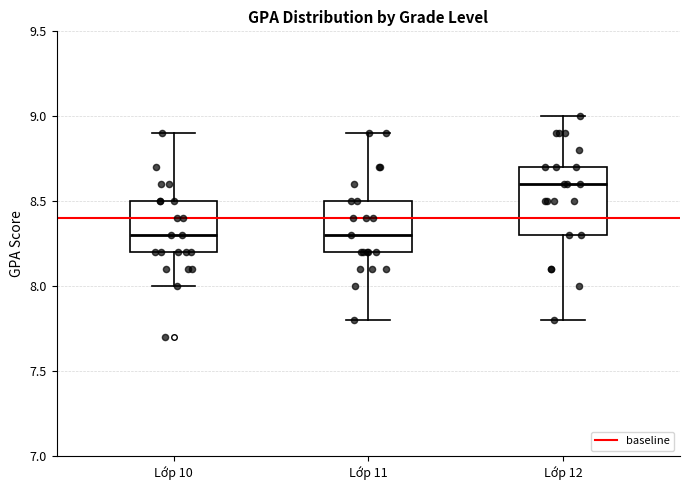

Where does the upper whisker of the box for Lớp 12 end on the y-axis? The values are not printed on the chart, so give them approximately, as read against the axis.

9.0